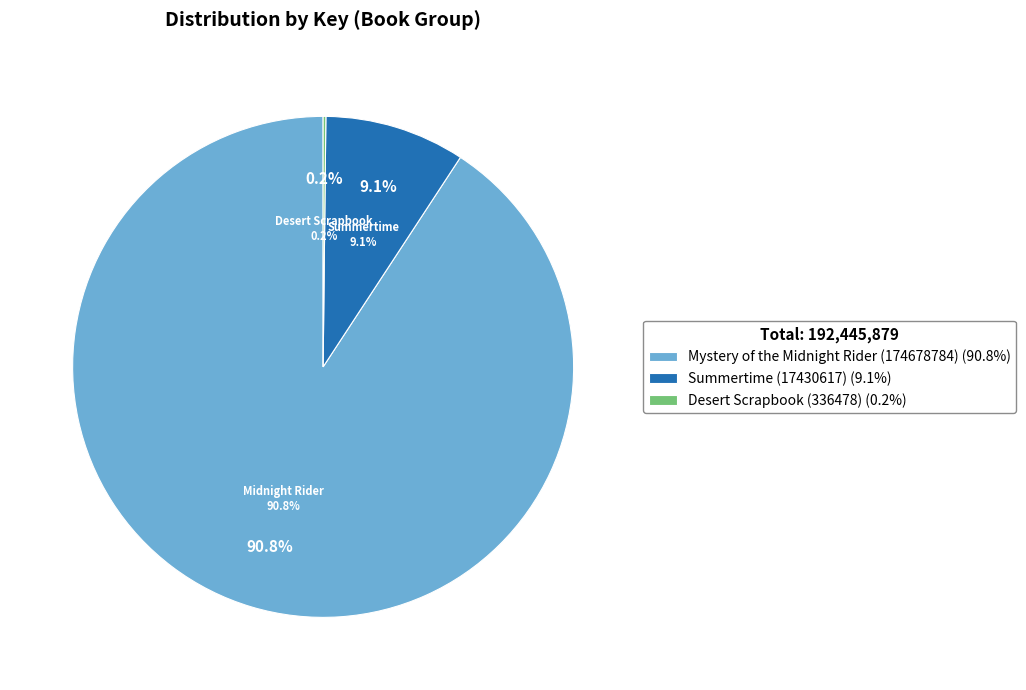

To the nearest percent, what is the combined percentage of Desert Scrapbook (336478) and Mystery of the Midnight Rider (174678784)?

91%